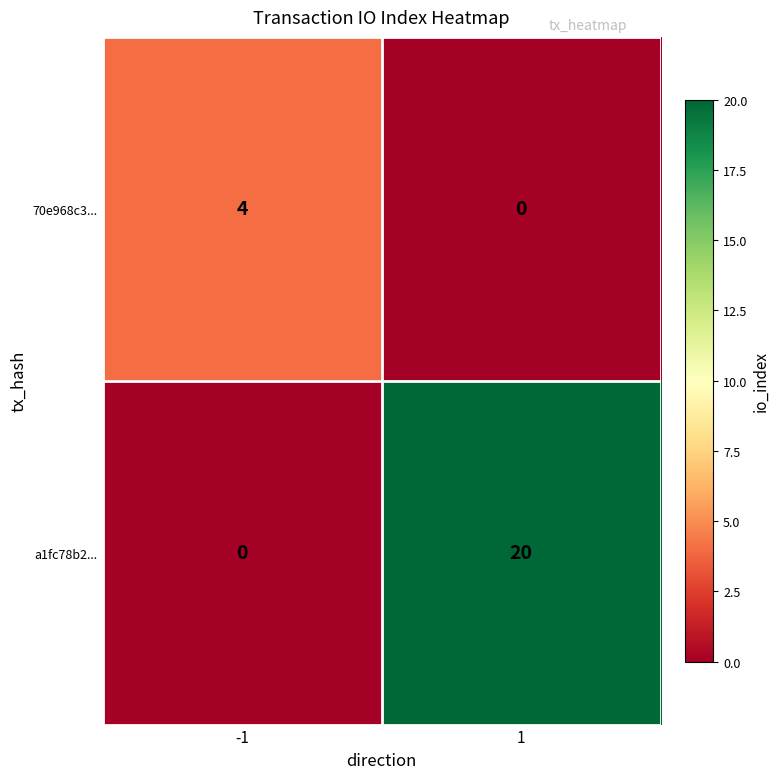

What is the maximum value for a1fc78b2...?

20